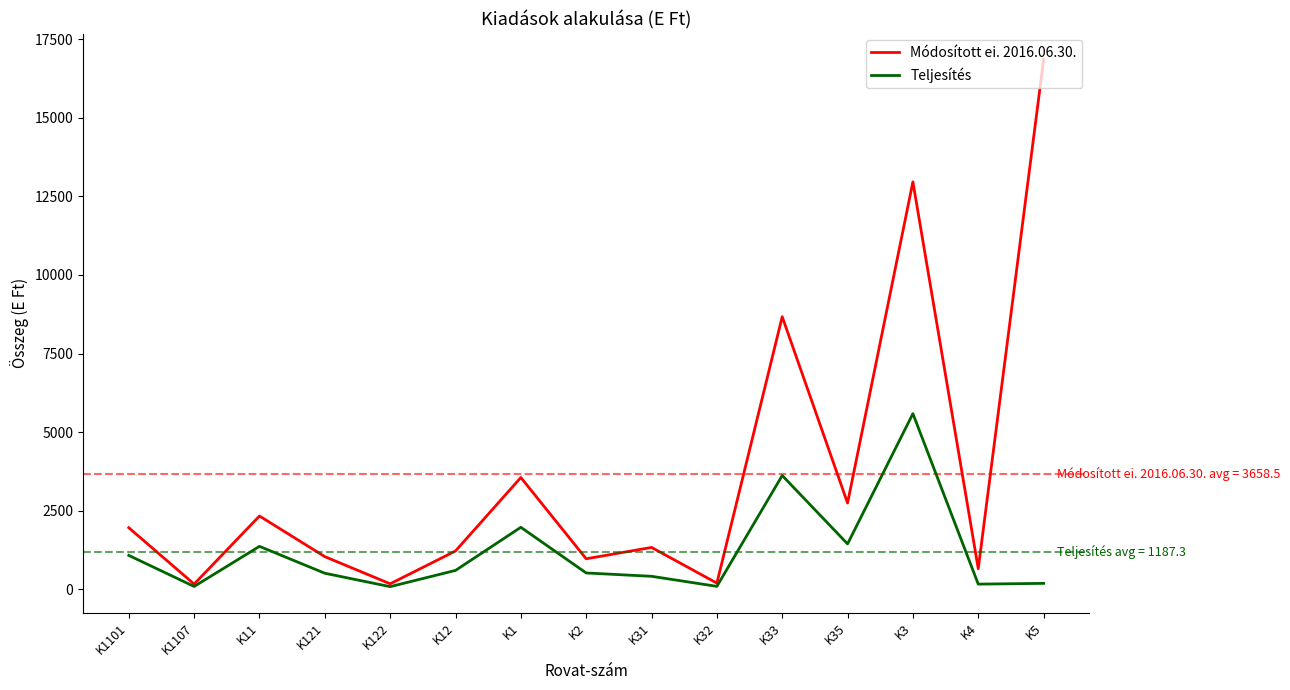

How many interior local peaks does the Módosított ei. 2016.06.30. series have?

5